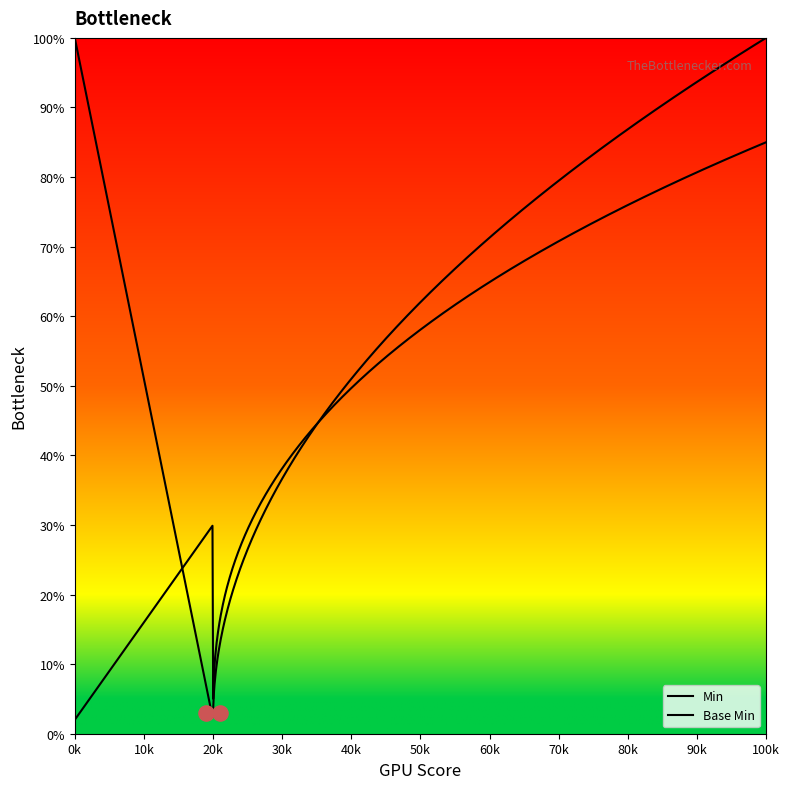

What are all the series names shown in the legend?

Min, Base Min